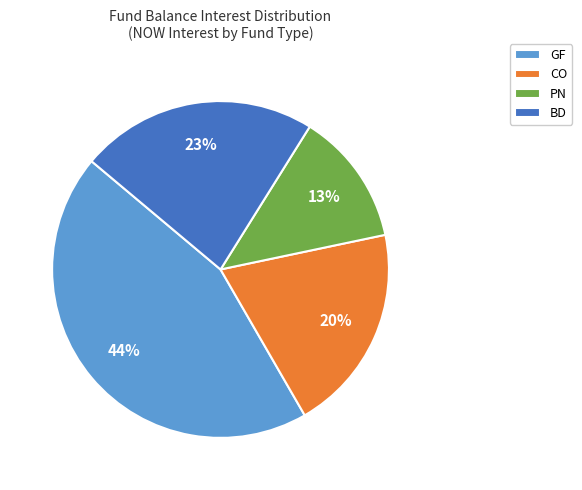

Approximately how many times larger is the value at PN compared to GF?

0.3